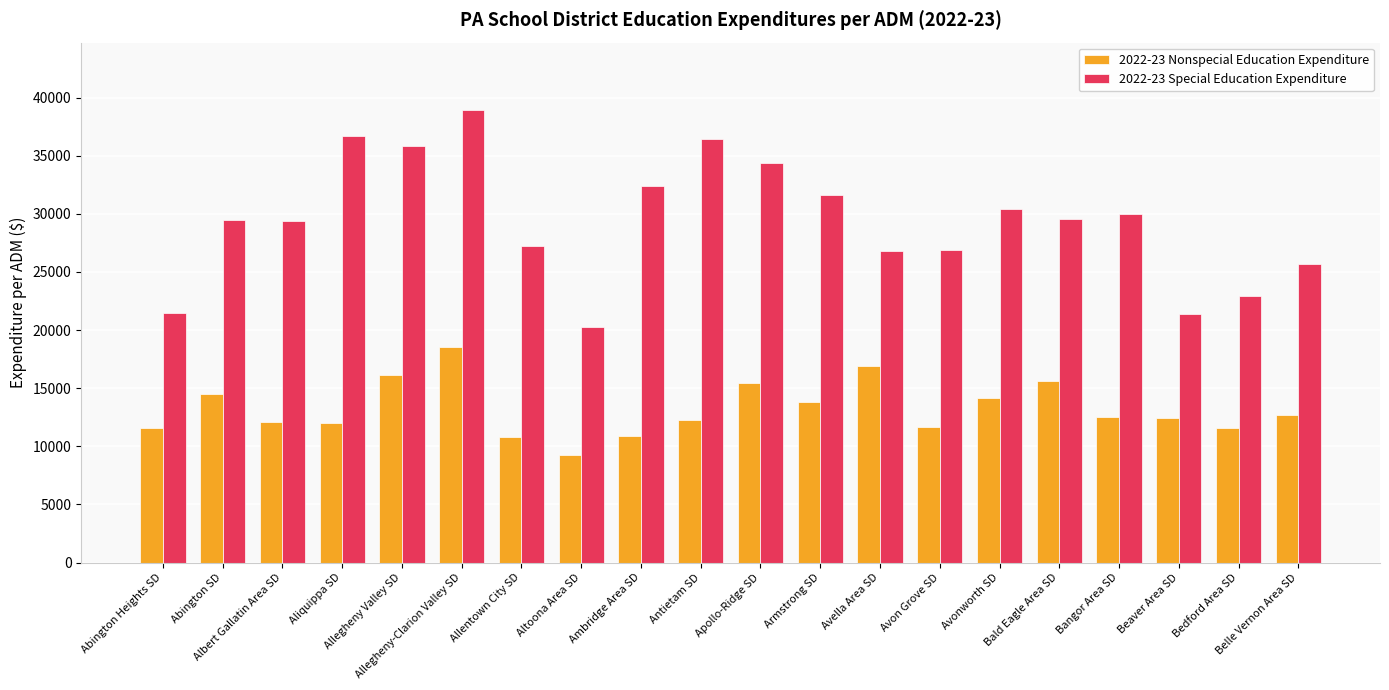

What is the total value across all series at Bald Eagle Area SD?

45200.7